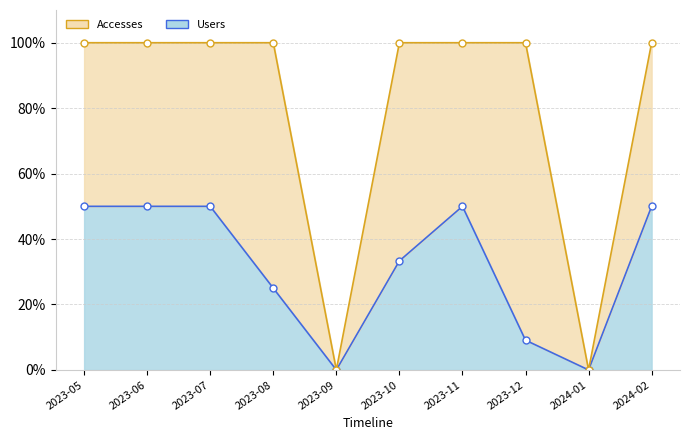

At which label is Accesses (line) closest to 50?

2023-10